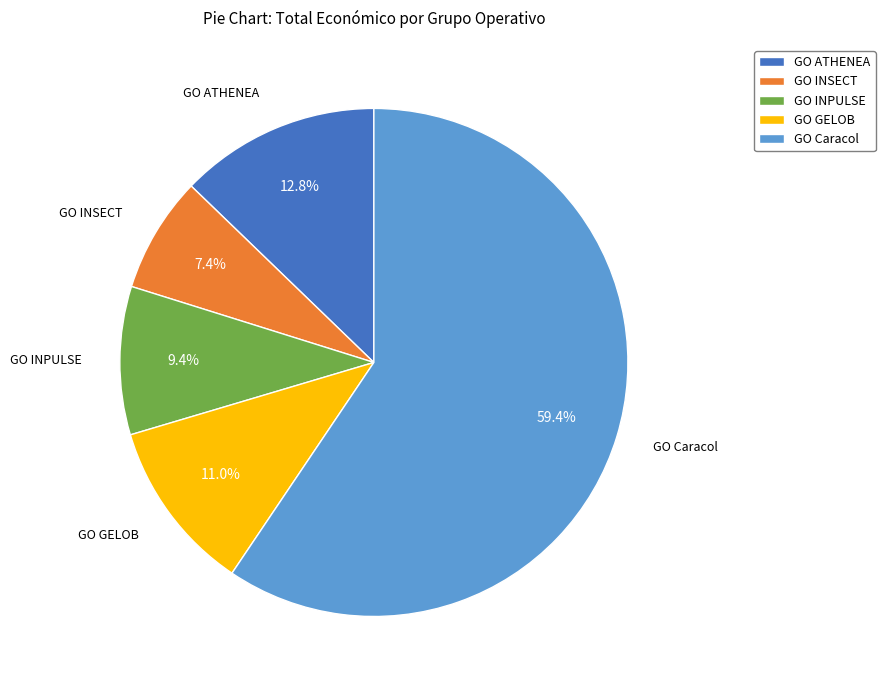

What percentage is the GO ATHENEA slice, to the nearest percent?

13%